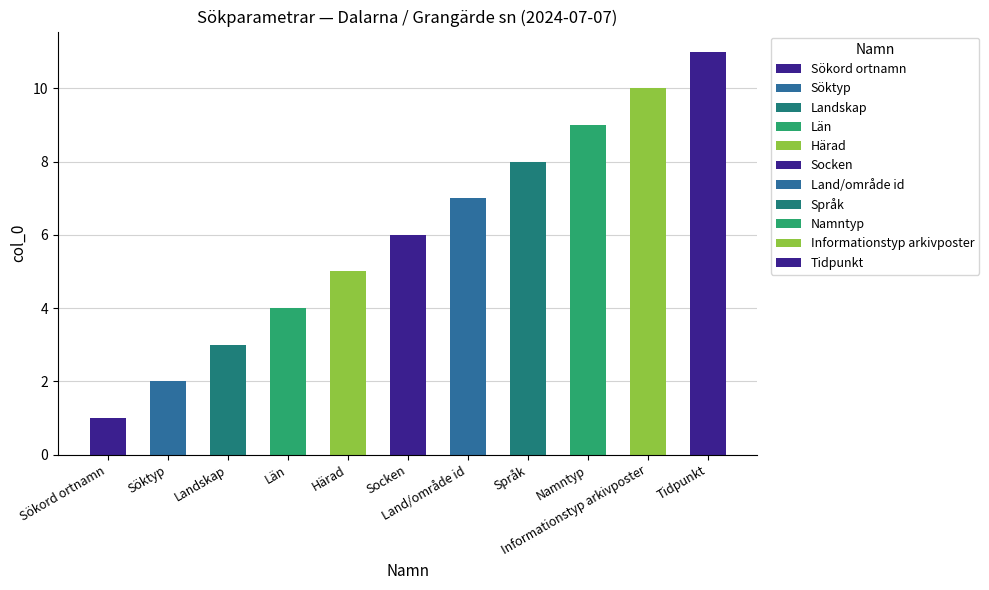

What position from the left is Landskap?

3